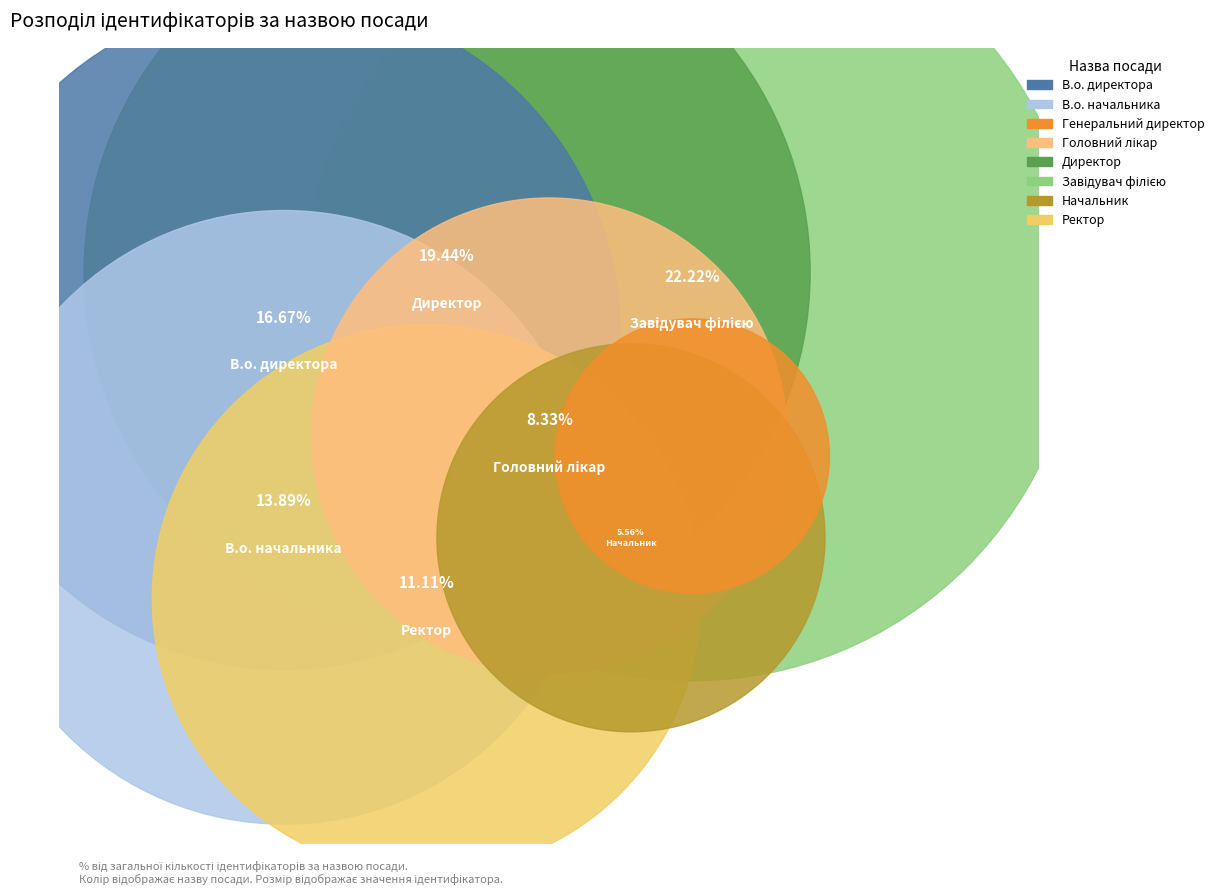

Does В.о. директора represent more than half of the total?

No